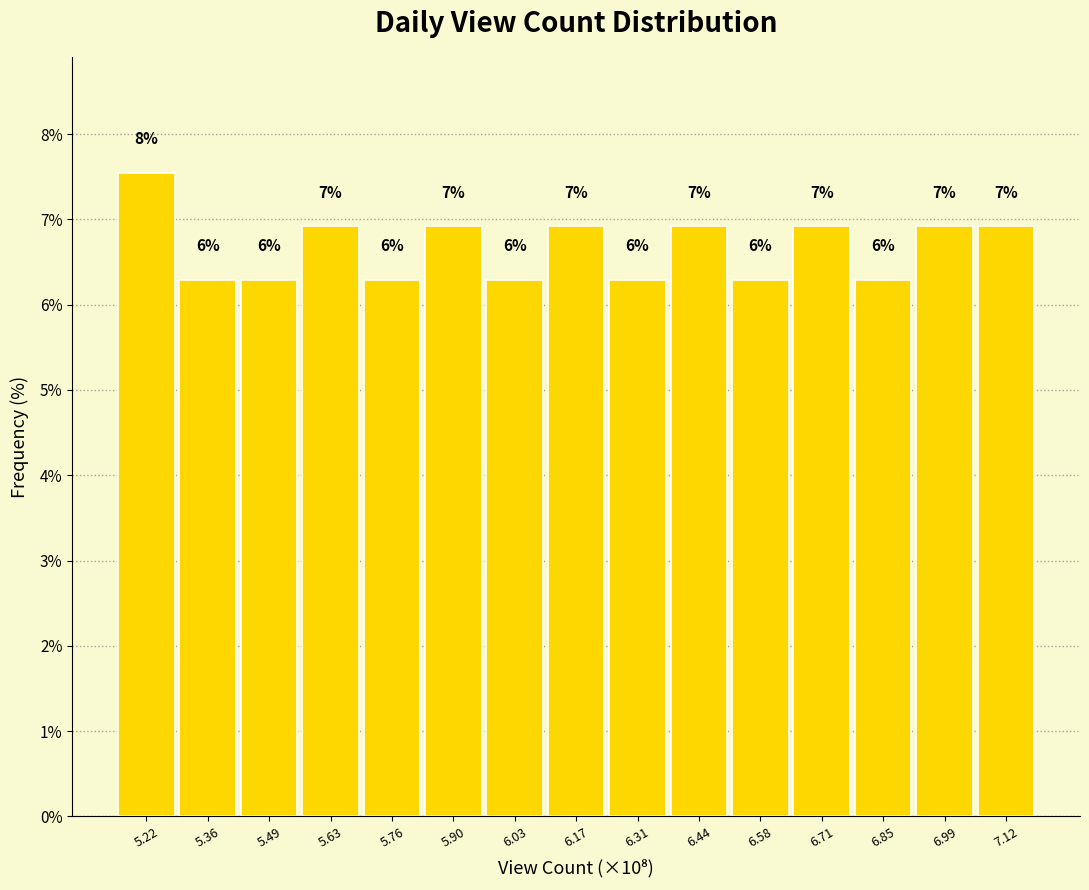

Does the chart contain any negative values?

No